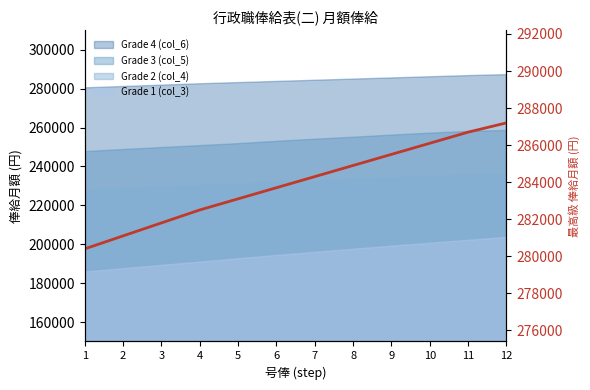

Which category has the lowest value across all series?

1